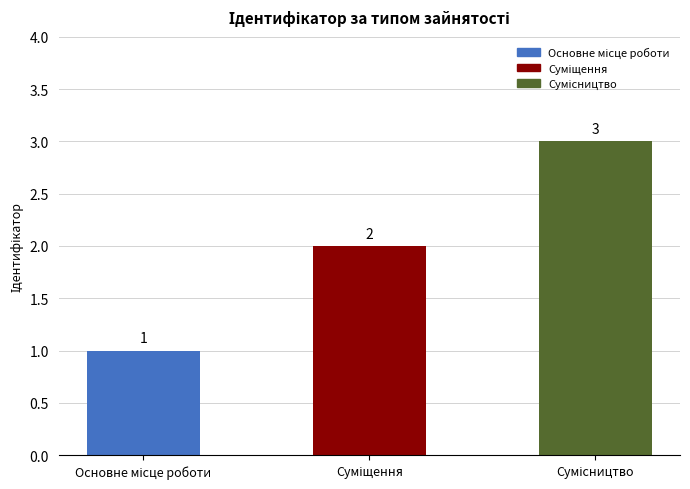

What is the sum of all values?

6